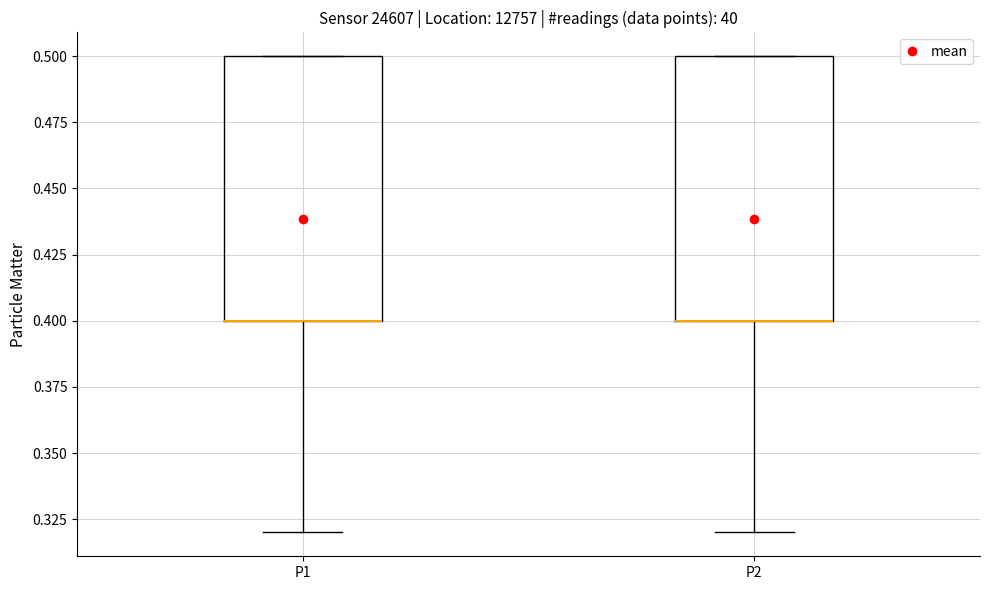

Reading left to right, transcribe this box plot: for each box, give where its median line is, the range the box spans, and where its two whiskers end, as read against the y-axis. The values are not printed on the chart, so give them approximately, as read against the axis.

P1: median 0.40 (drawn on the box's lower edge), box 0.40 to 0.50, whiskers 0.32 to 0.50
P2: median 0.40 (drawn on the box's lower edge), box 0.40 to 0.50, whiskers 0.32 to 0.50